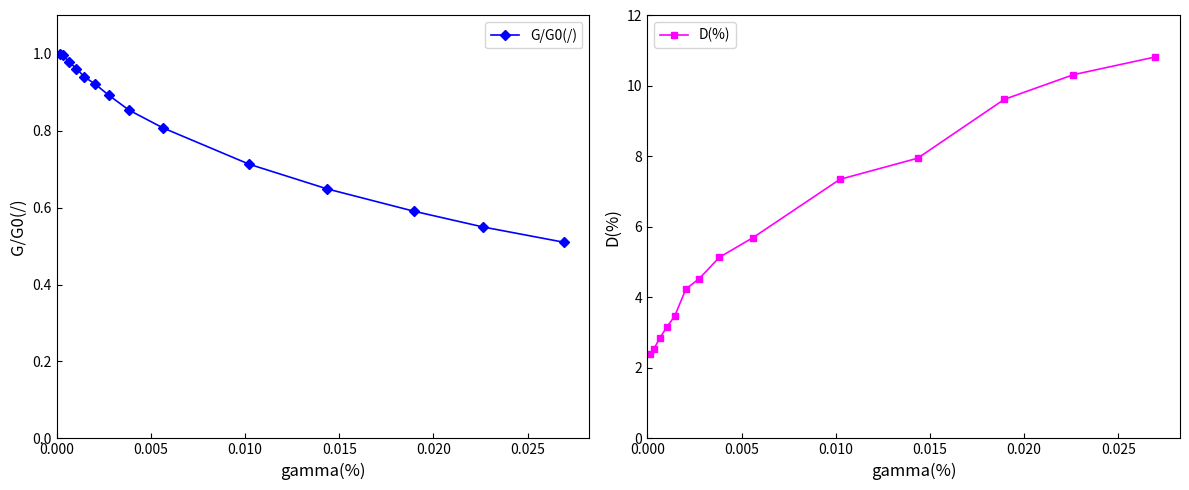

What is the value of the D(%) point at the 11th from the left?

8.0